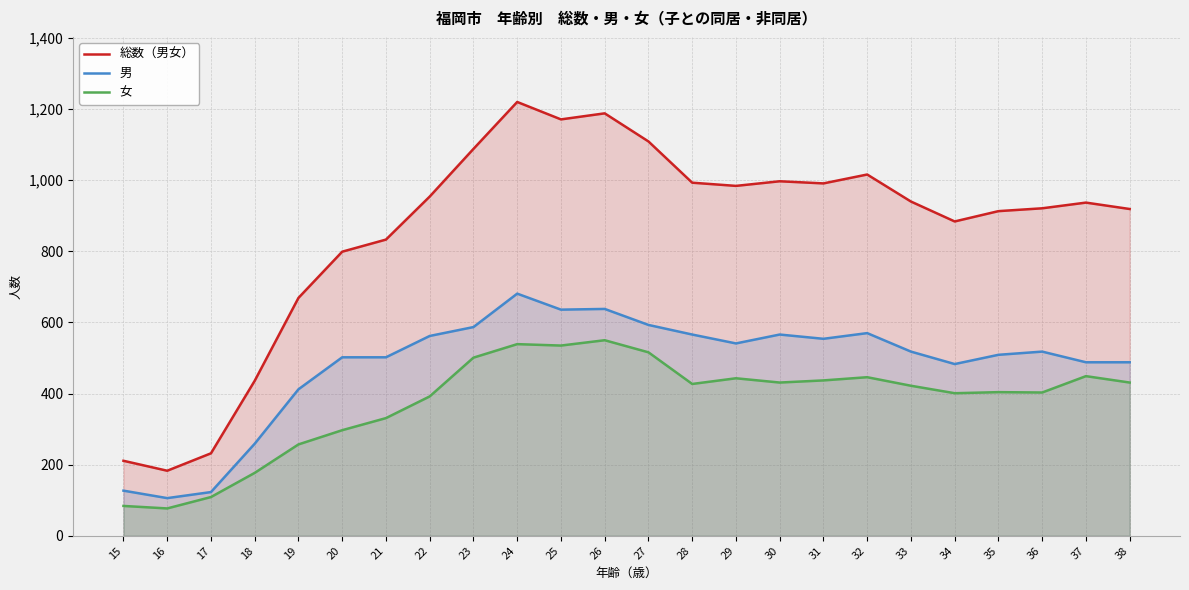

Which label corresponds to the smallest value in the chart?

16